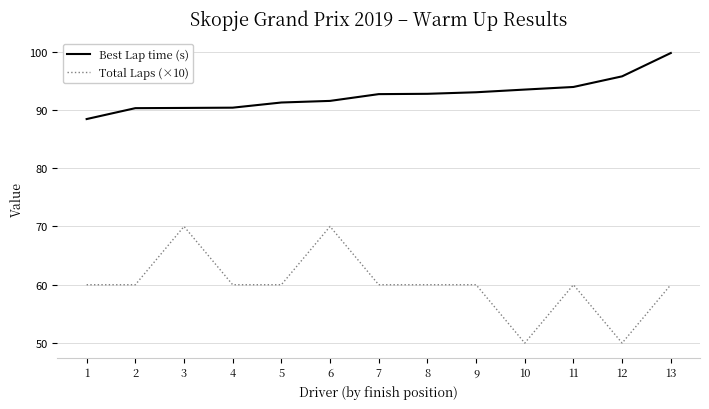

What is the difference between the highest and lowest values at 3?

20.3